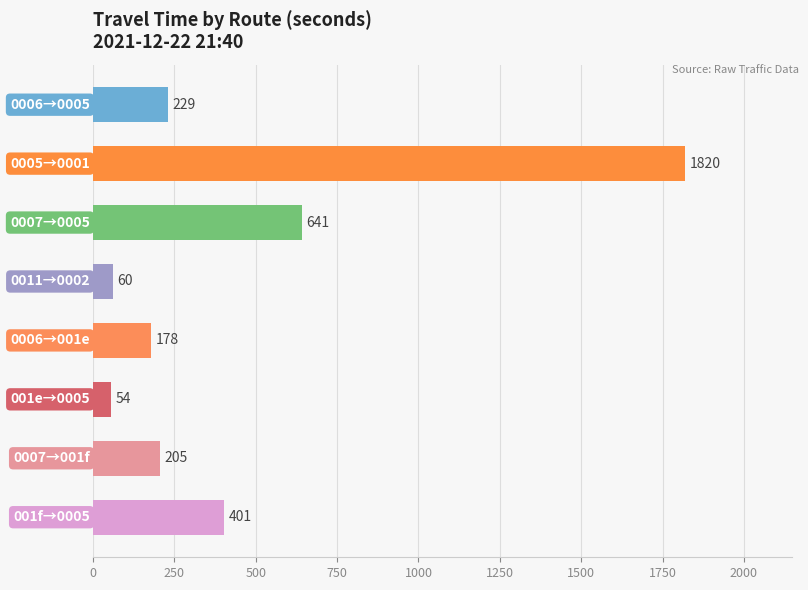

Reading top to bottom, extract all data points from this chart.

229	1820	641	60	178	54	205	401